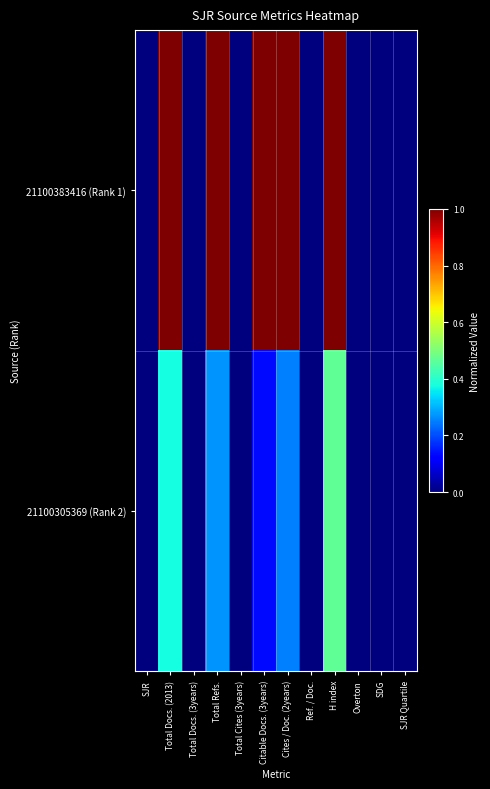

Which series has the largest total across all categories?

21100383416 (Rank 1)